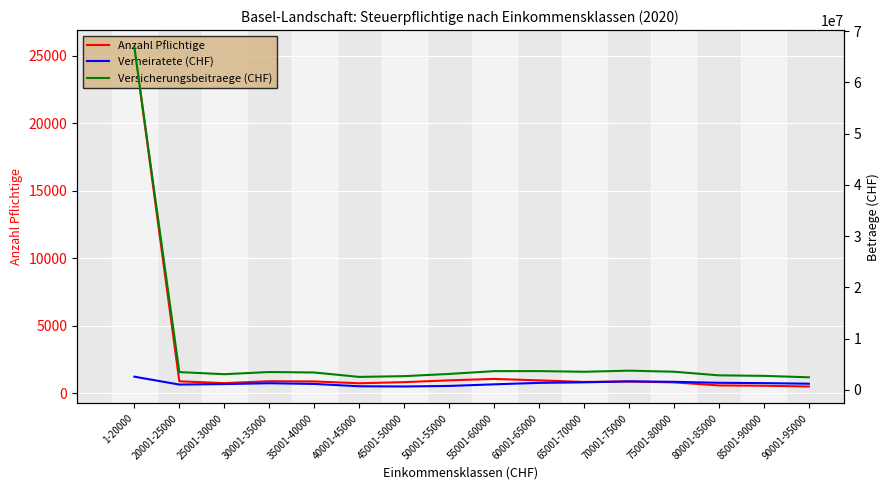

True or false: Versicherungsbeitraege (CHF) and Verheiratete (CHF) intersect in this chart.

False